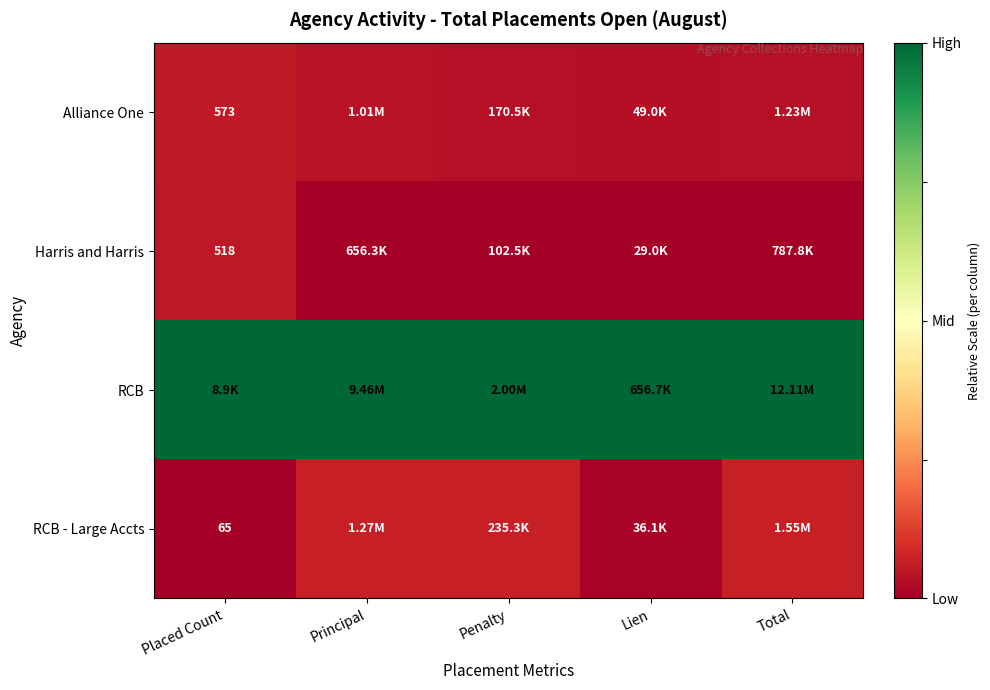

True or false: Alliance One has a value of 0.1 at Placed Count.

False